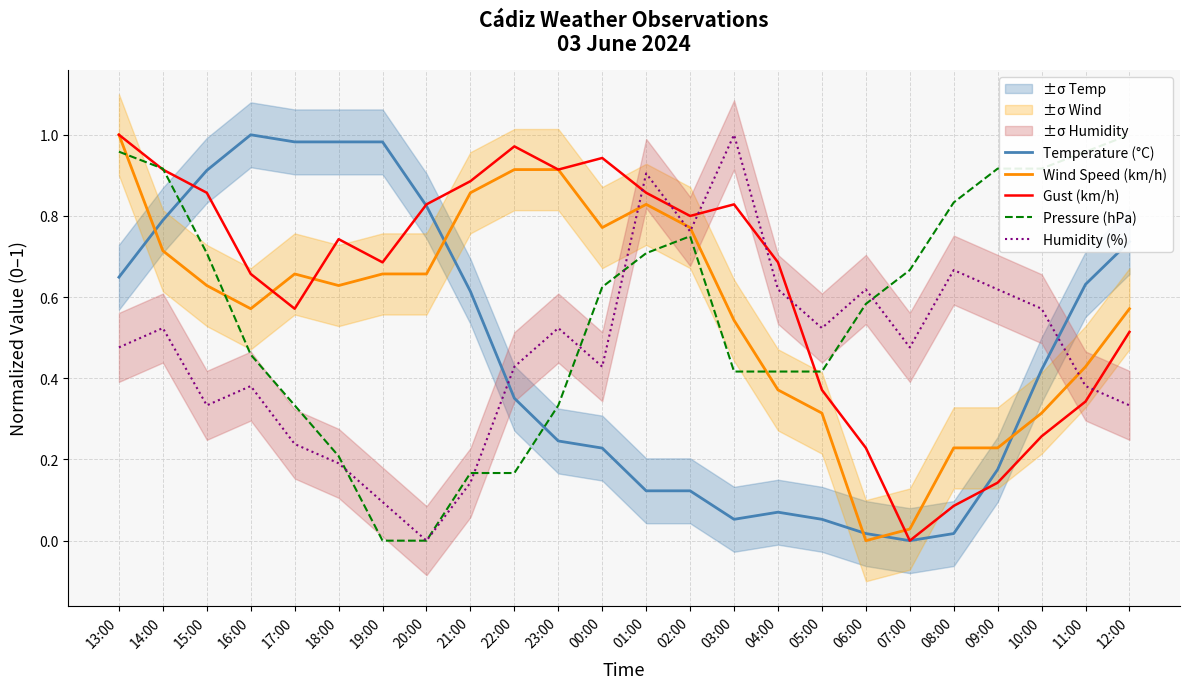

Which has a higher value, 11:00 or 06:00?

11:00